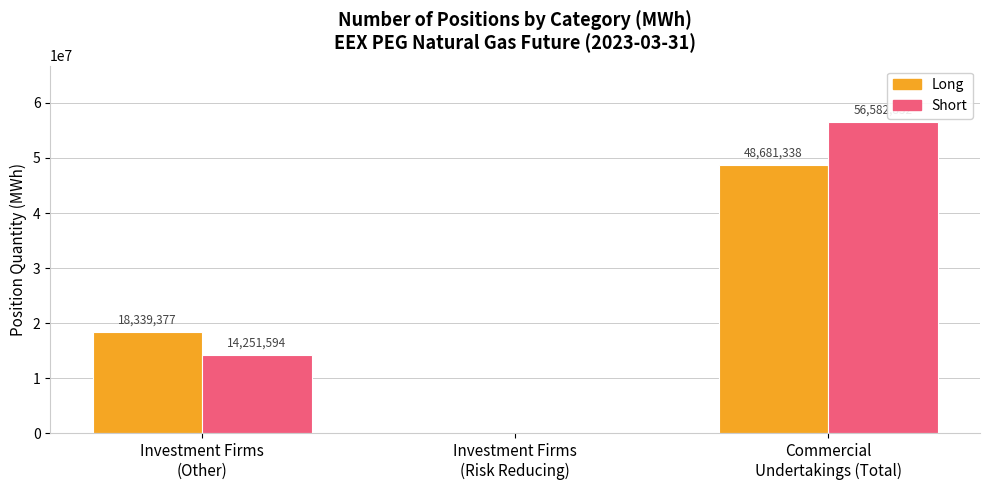

Reading left to right, what are all the values shown in this chart?

Long: Investment Firms
(Other)=18339377	Investment Firms
(Risk Reducing)=0	Commercial
Undertakings (Total)=48681338
Short: Investment Firms
(Other)=14251594	Investment Firms
(Risk Reducing)=0	Commercial
Undertakings (Total)=56582832